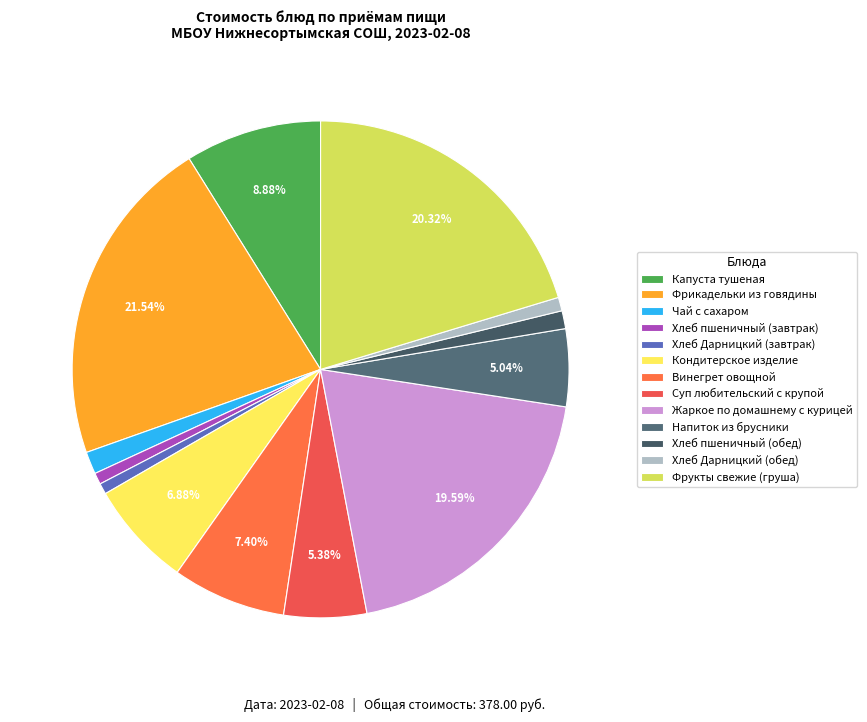

To the nearest percent, what portion does Фрукты свежие (груша) represent?

20%